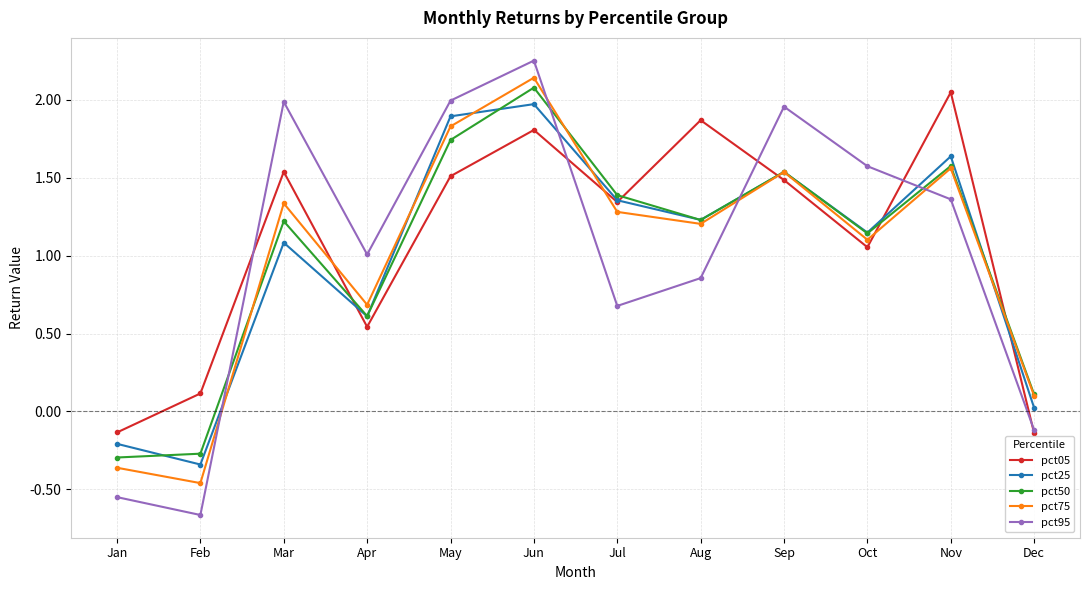

Which category has the highest value in the pct75 series?

Jun